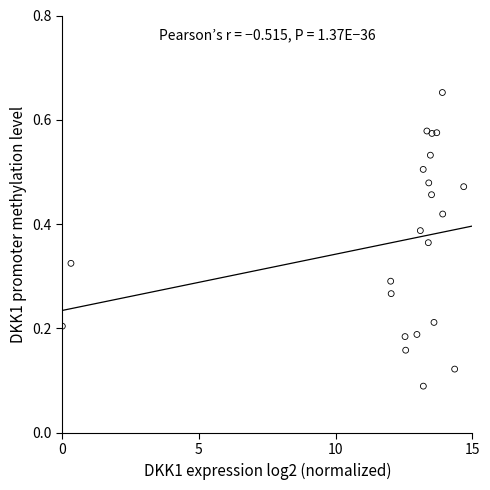

What is the range of X values (max minus min)?

14.7